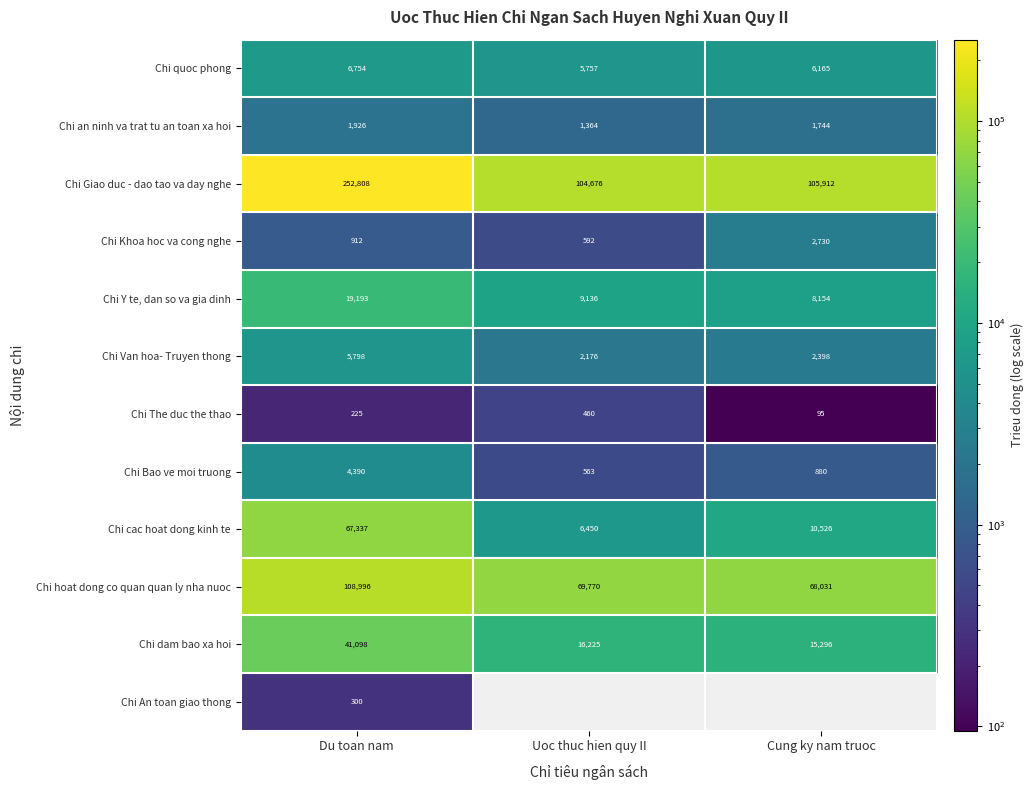

What is the sum of all Chi Y te, dan so va gia dinh values?

36483